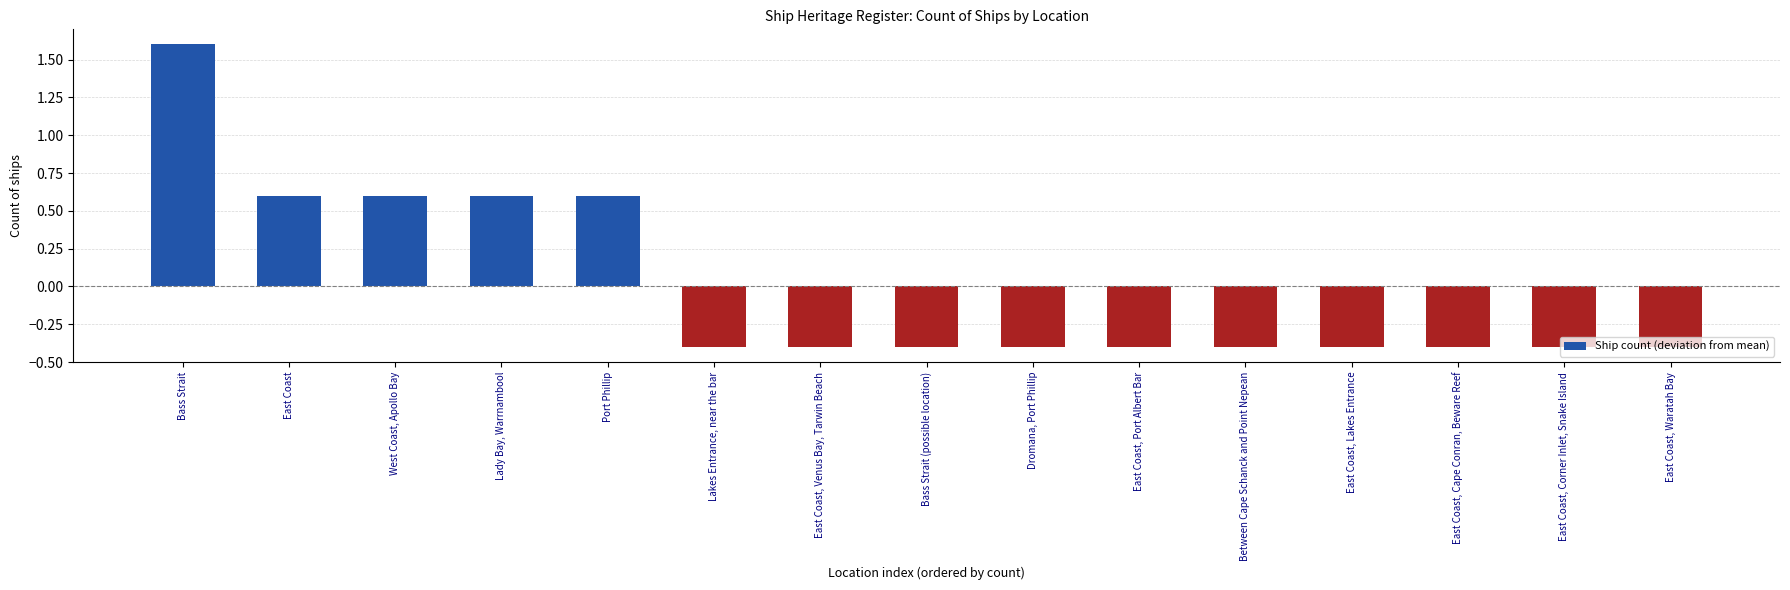

What is the change in value from East Coast to Dromana, Port Phillip?

-1.0